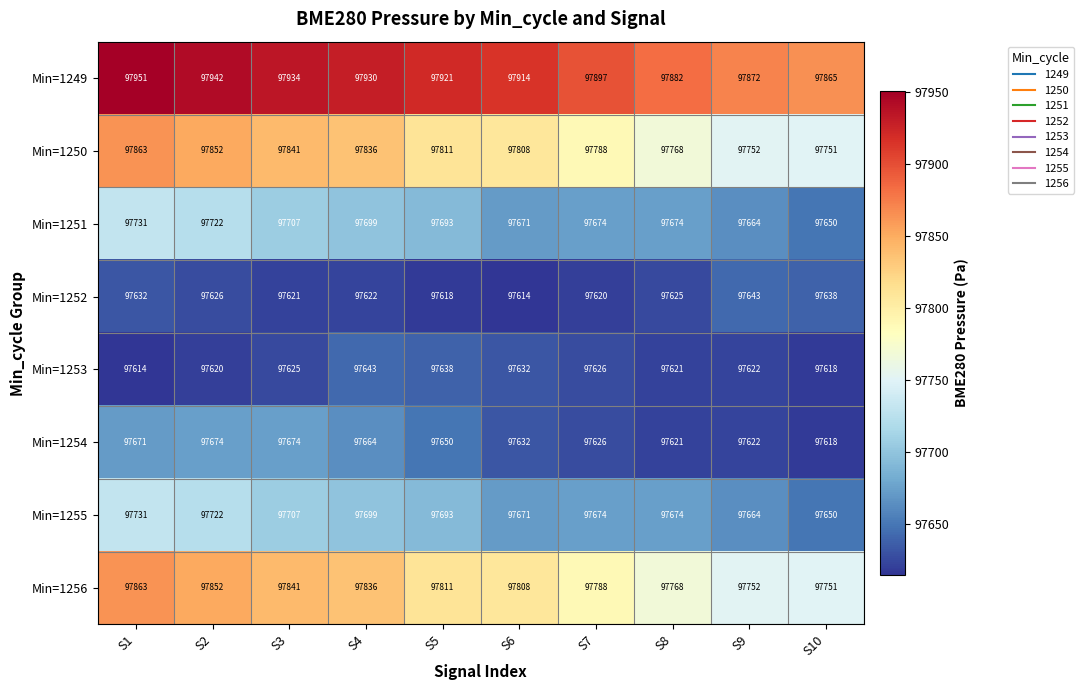

What is the maximum value shown in the chart?

97951